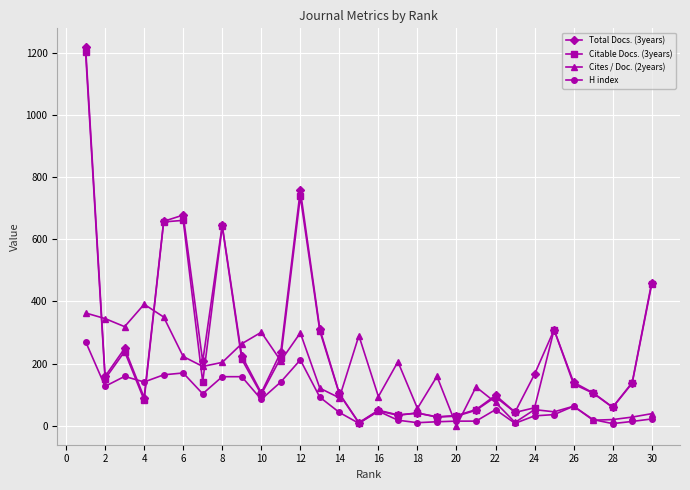

Which series has the largest range (max minus min)?

Total Docs. (3years)